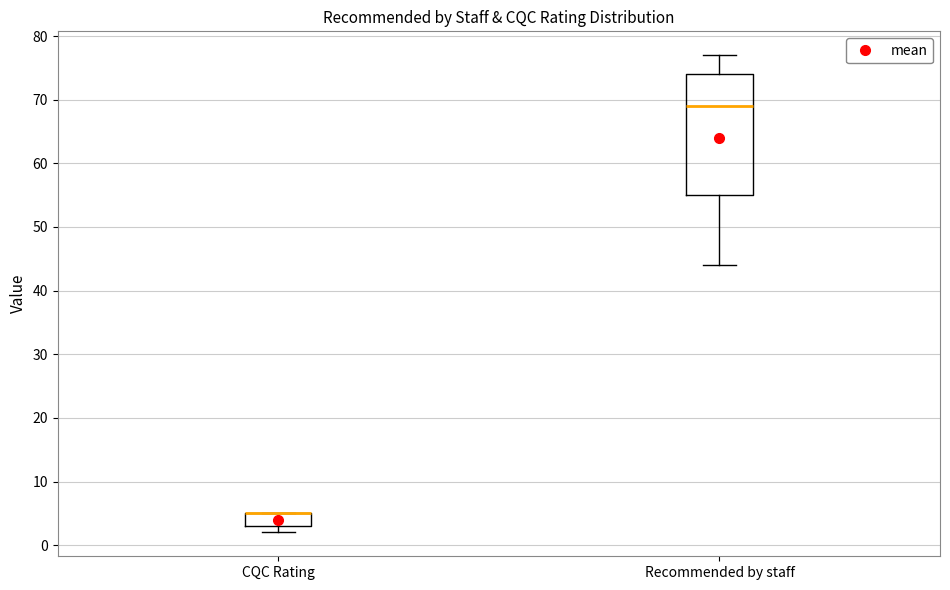

Comparing the boxes themselves (not the whiskers), which one is the tallest?

Recommended by staff